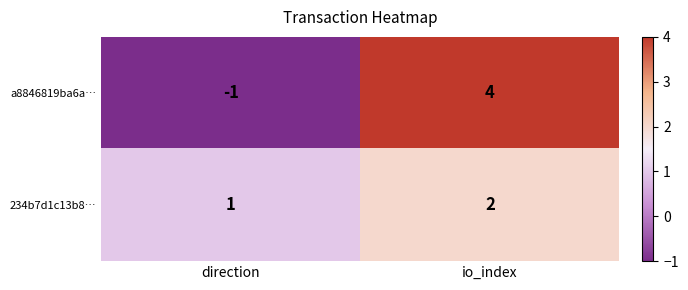

The value of a8846819ba6a… at direction is -1. True or false?

True